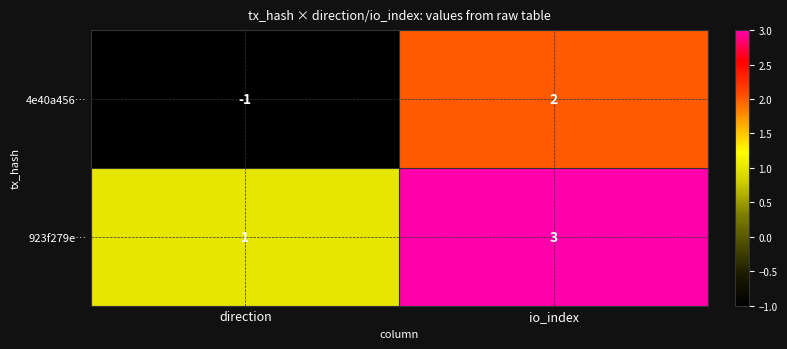

Rank the series at io_index from highest to lowest value.

923f279e…, 4e40a456…